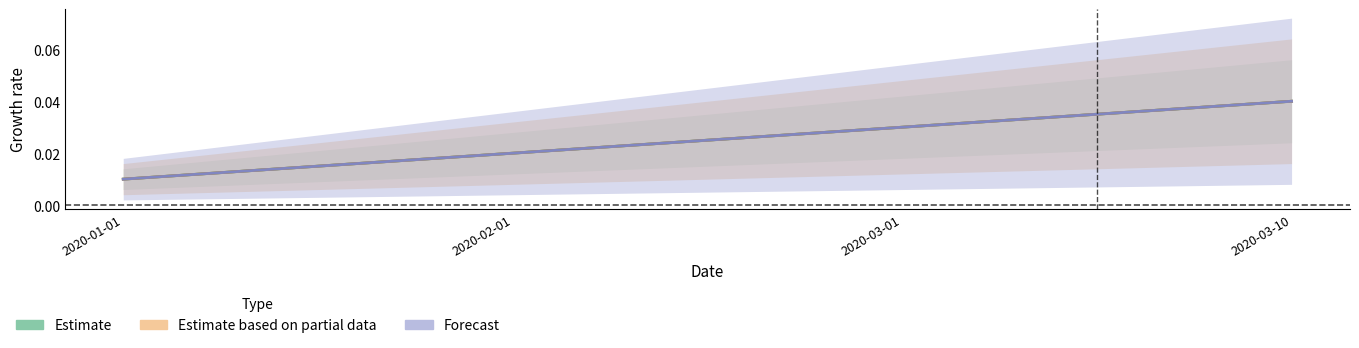

Between 2020-03-01 and 2020-01-01, which is larger?

2020-03-01